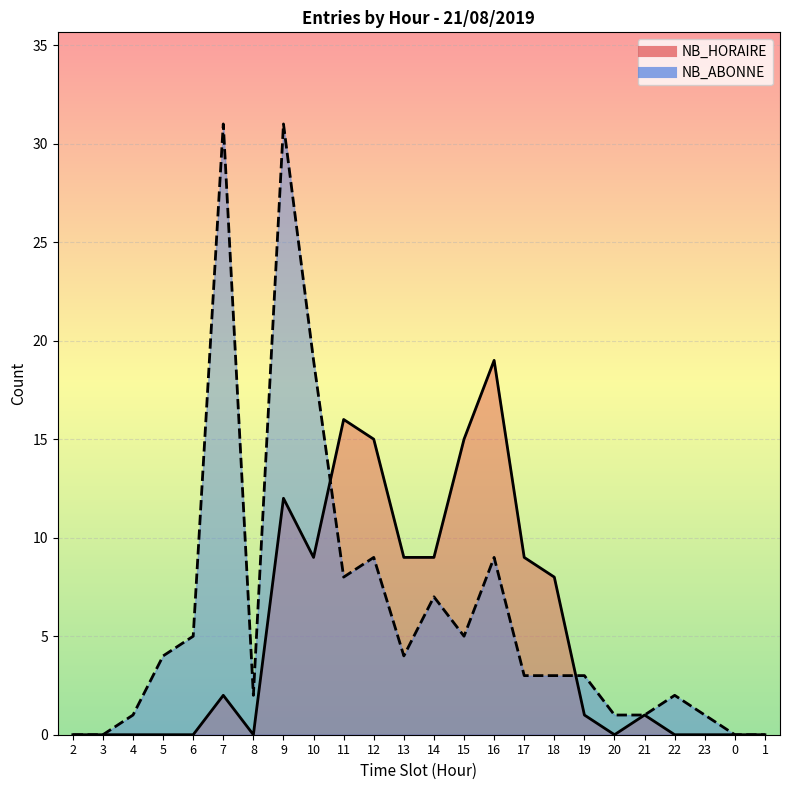

At which category is the sum across all series the highest?

9